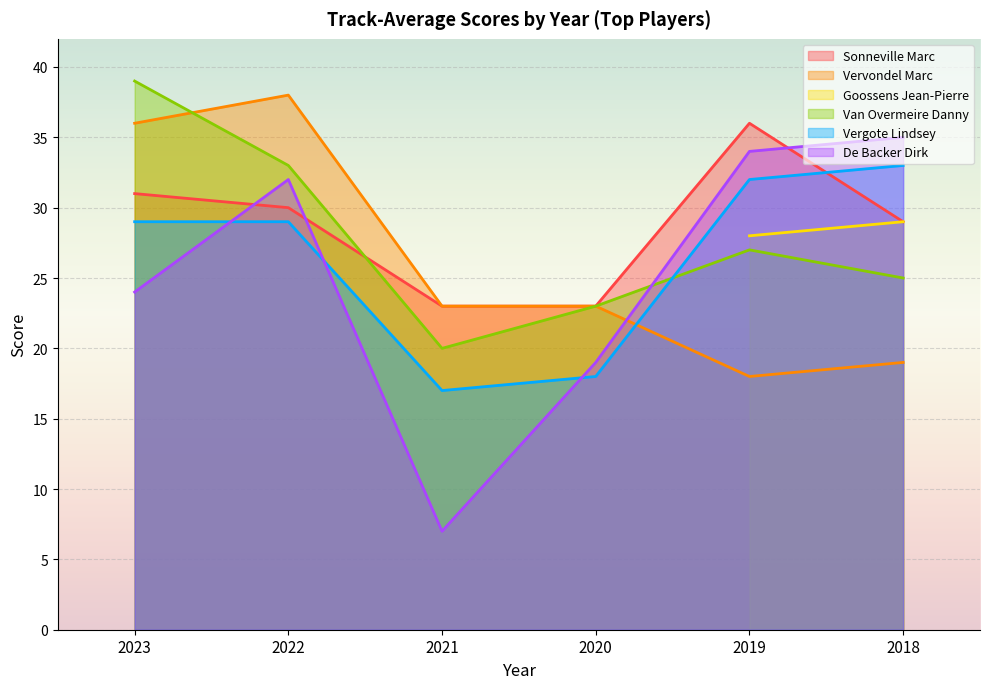

What is the approximate value of Van Overmeire Danny at 2022, to the nearest 10?

30